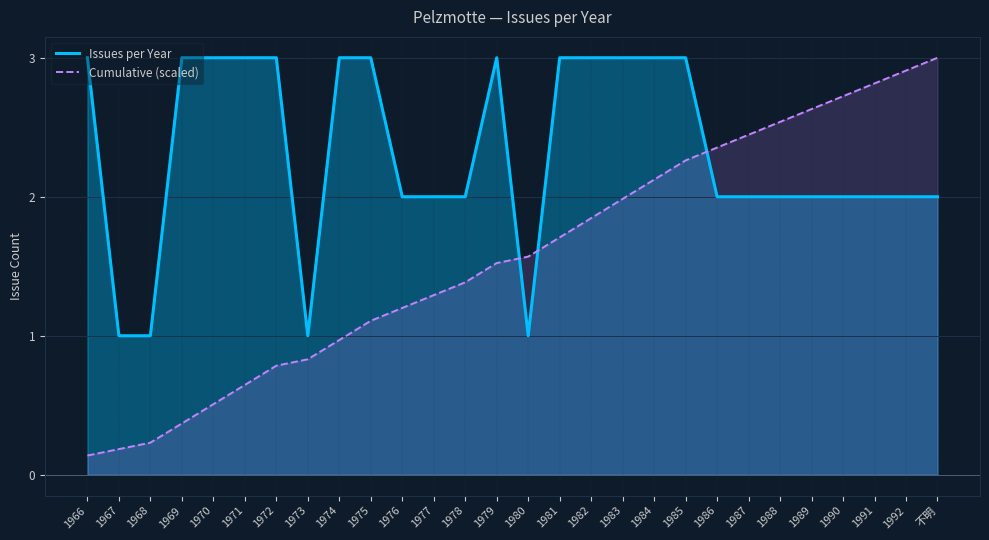

List the series in order of their overall mean, highest first.

Issues per Year, Cumulative (scaled)